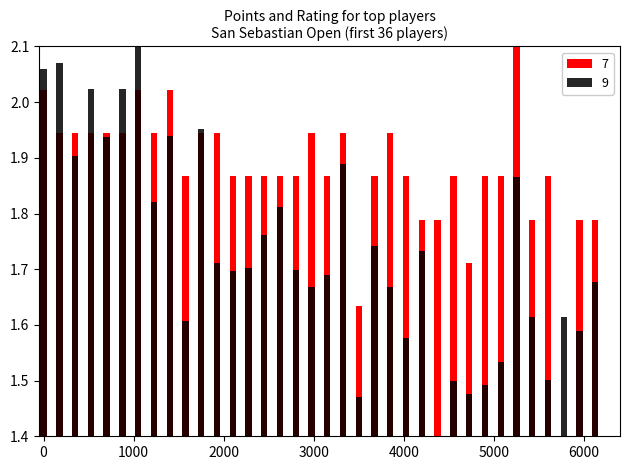

How many distinct data groups are displayed?

2